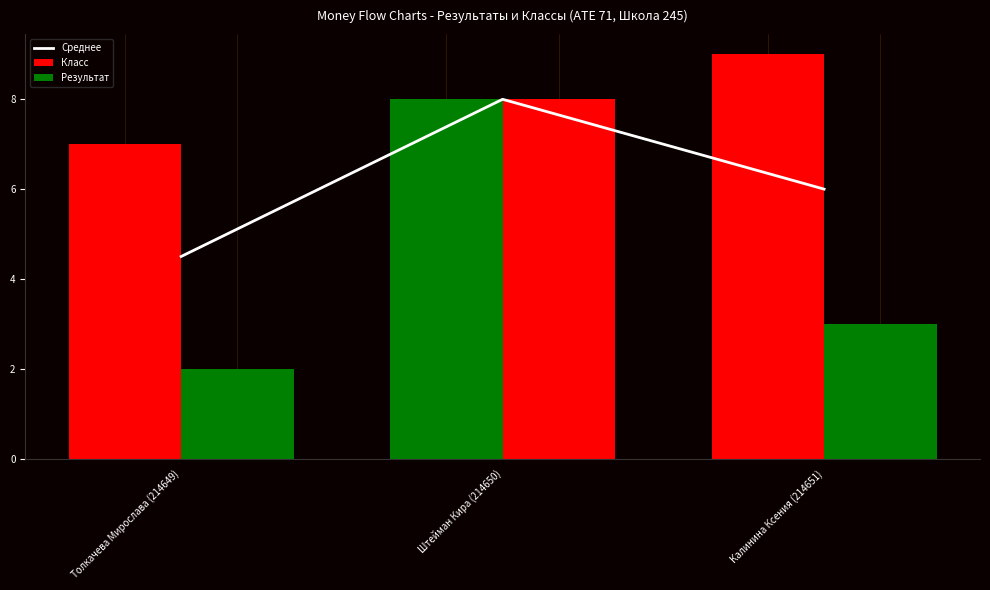

Is it true that Результат equals 12.7 at Штейман Кира (214650)?

False